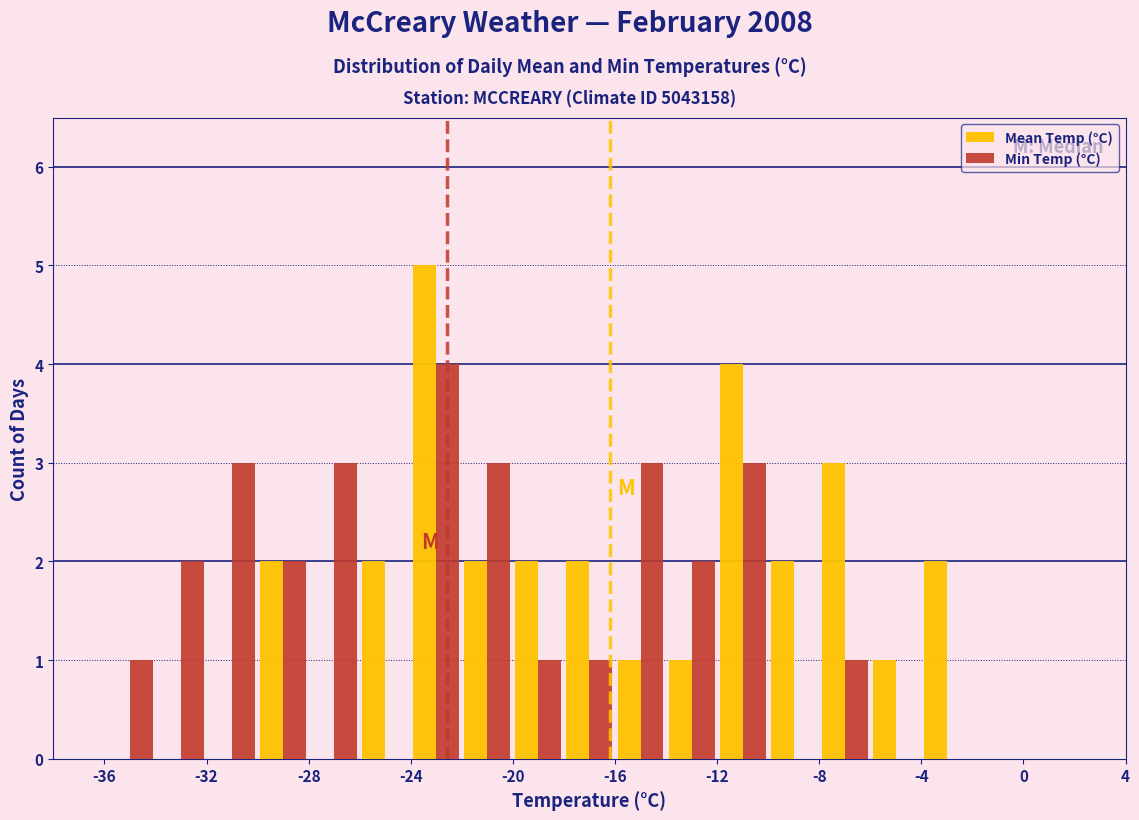

Reading left to right, transcribe this chart: for each range on the x-axis, give the height of each series' bar. The values are not printed on the chart, so give them approximately, as read against the axis.

-36 to -34: Mean Temp (°C)=0	Min Temp (°C)=1
-34 to -32: Mean Temp (°C)=0	Min Temp (°C)=2
-32 to -30: Mean Temp (°C)=0	Min Temp (°C)=3
-30 to -28: Mean Temp (°C)=2	Min Temp (°C)=2
-28 to -26: Mean Temp (°C)=0	Min Temp (°C)=3
-26 to -24: Mean Temp (°C)=2	Min Temp (°C)=0
-24 to -22: Mean Temp (°C)=5	Min Temp (°C)=4
-22 to -20: Mean Temp (°C)=2	Min Temp (°C)=3
-20 to -18: Mean Temp (°C)=2	Min Temp (°C)=1
-18 to -16: Mean Temp (°C)=2	Min Temp (°C)=1
-16 to -14: Mean Temp (°C)=1	Min Temp (°C)=3
-14 to -12: Mean Temp (°C)=1	Min Temp (°C)=2
-12 to -10: Mean Temp (°C)=4	Min Temp (°C)=3
-10 to -8: Mean Temp (°C)=2	Min Temp (°C)=0
-8 to -6: Mean Temp (°C)=3	Min Temp (°C)=1
-6 to -4: Mean Temp (°C)=1	Min Temp (°C)=0
-4 to -2: Mean Temp (°C)=2	Min Temp (°C)=0
-2 to 0: Mean Temp (°C)=0	Min Temp (°C)=0
0 to 2: Mean Temp (°C)=0	Min Temp (°C)=0